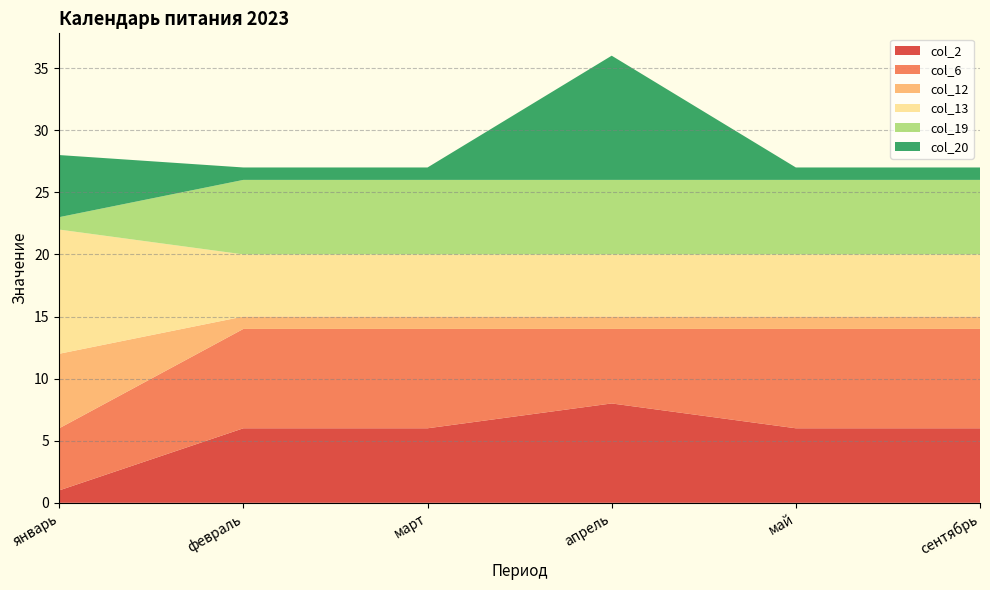

At which category is the sum across all series the highest?

апрель